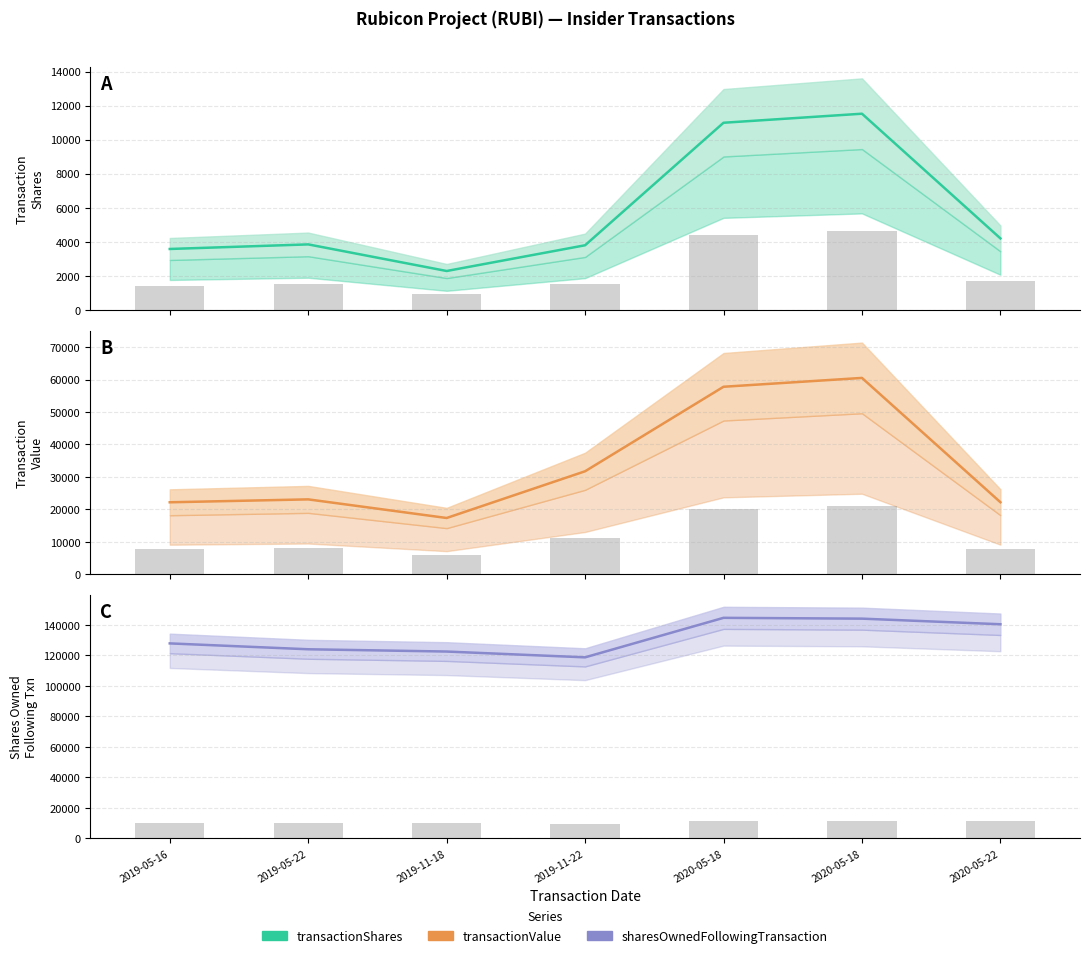

What is the maximum value shown in the chart?

144612